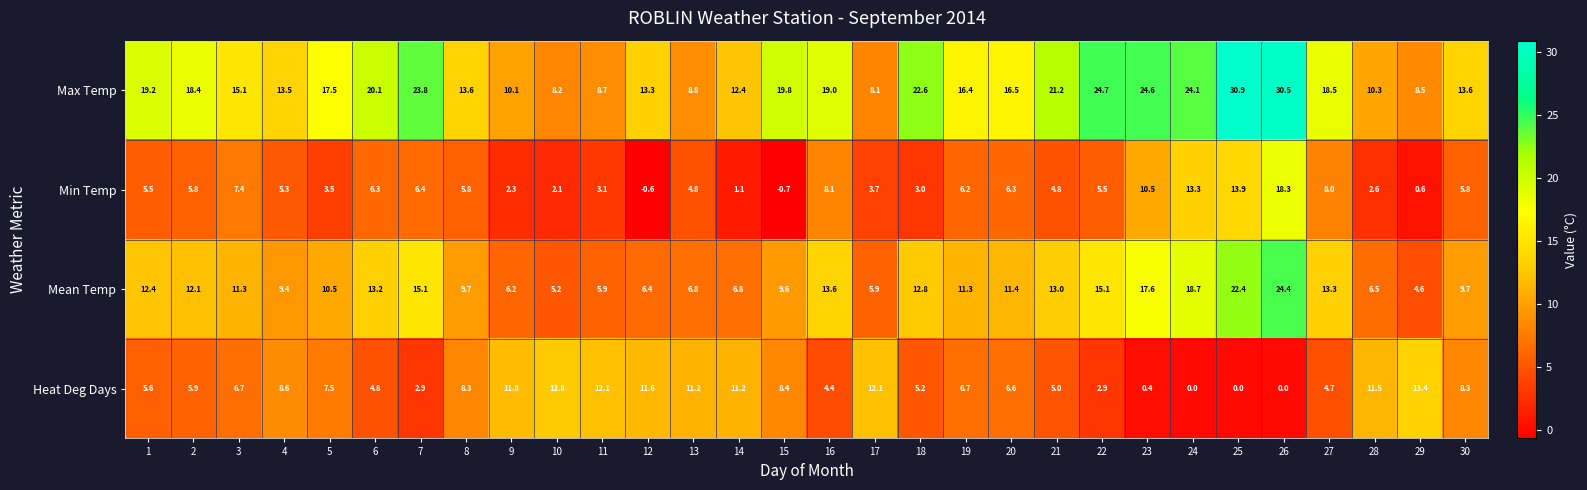

What is the spread (max minus min) of values at 10?

10.7